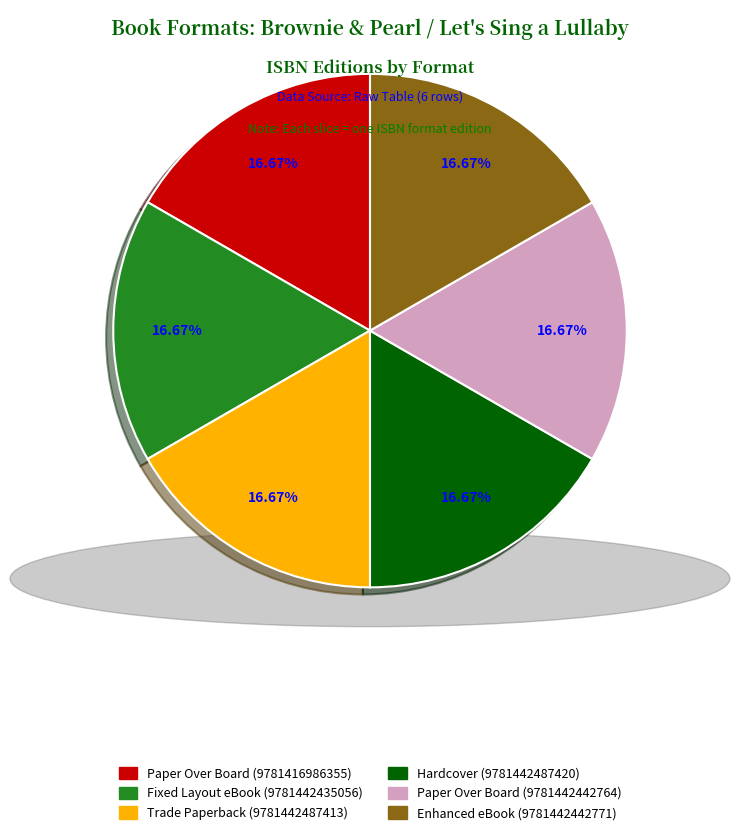

Does any single category account for the majority?

No